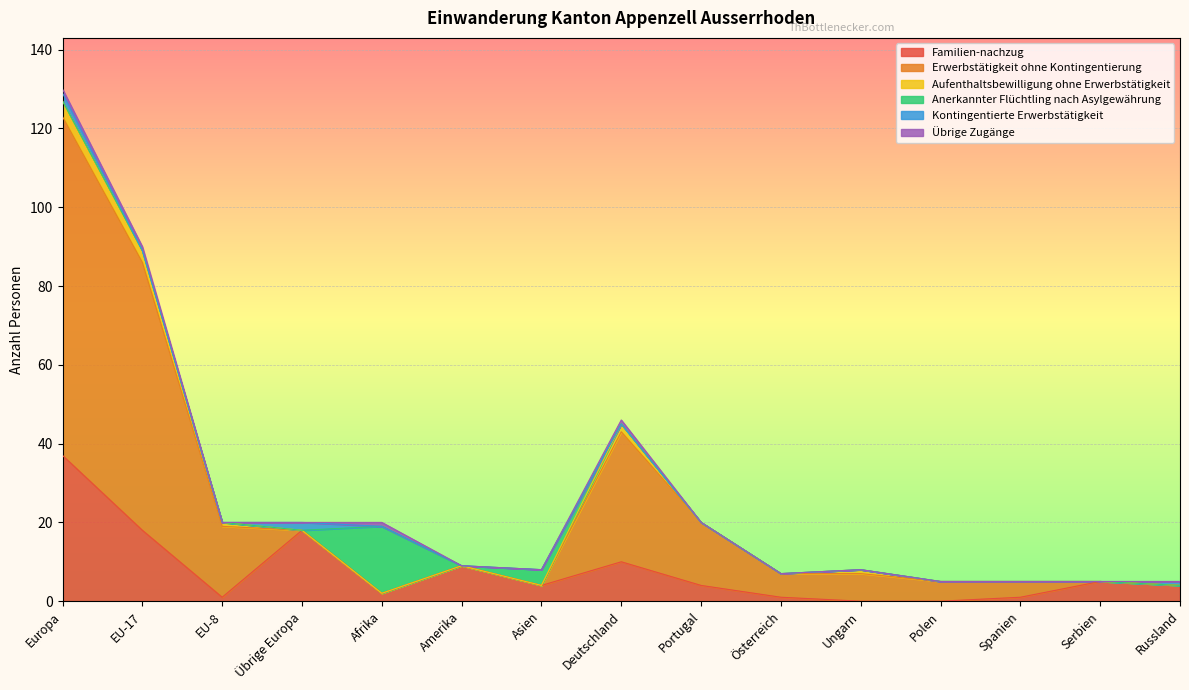

What is the label of the 6th point from the left?

Amerika